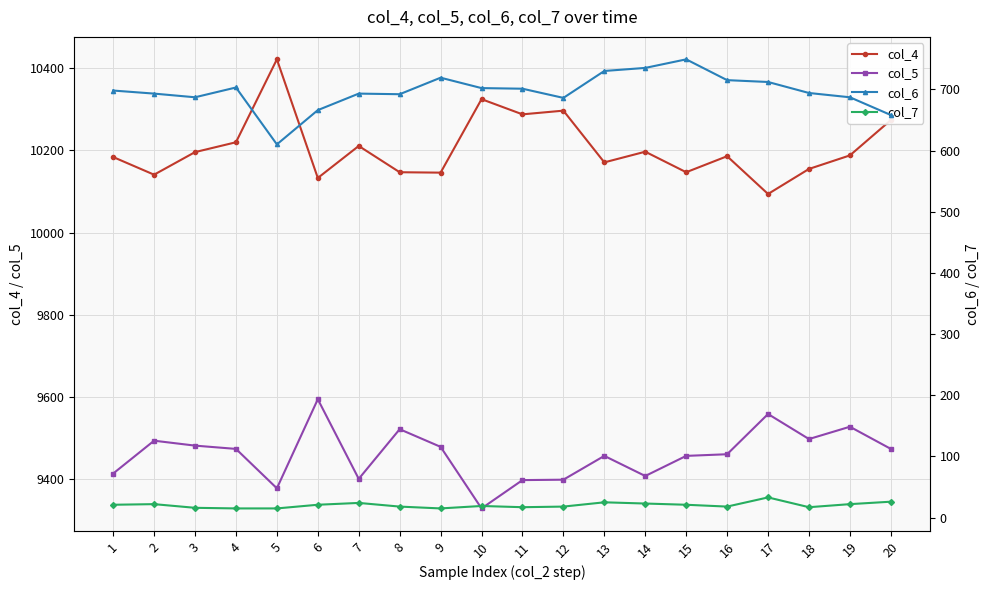

True or false: col_4 has more than 1 interior local peaks.

True